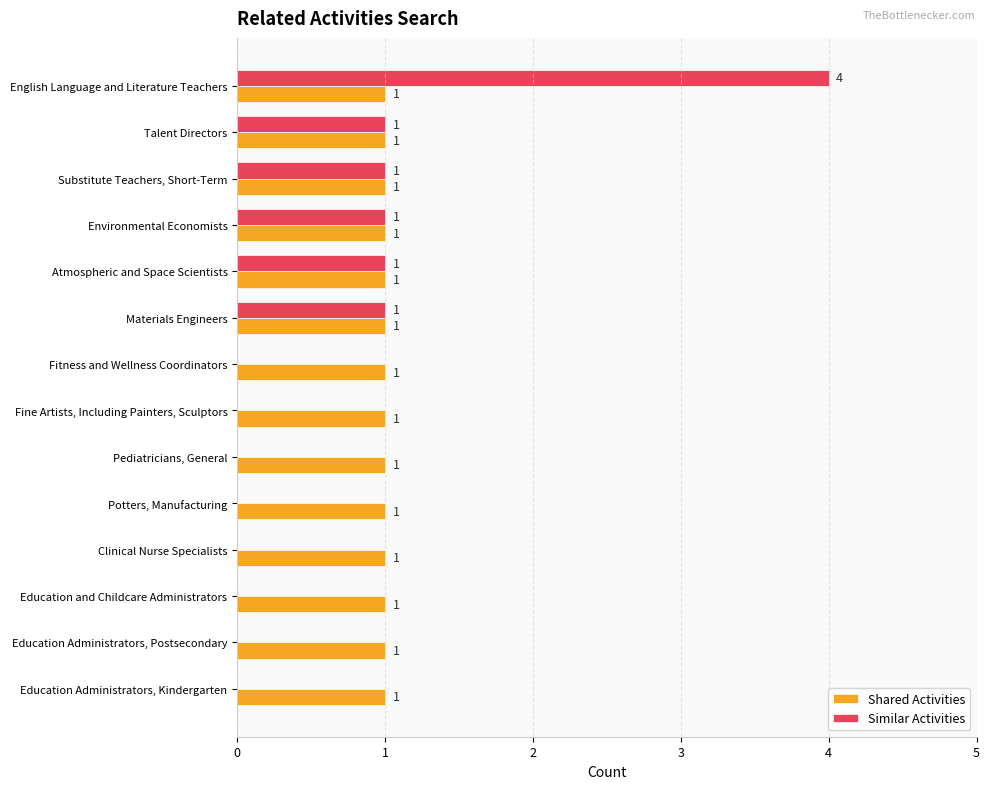

Which series has the largest range (max minus min)?

Similar Activities